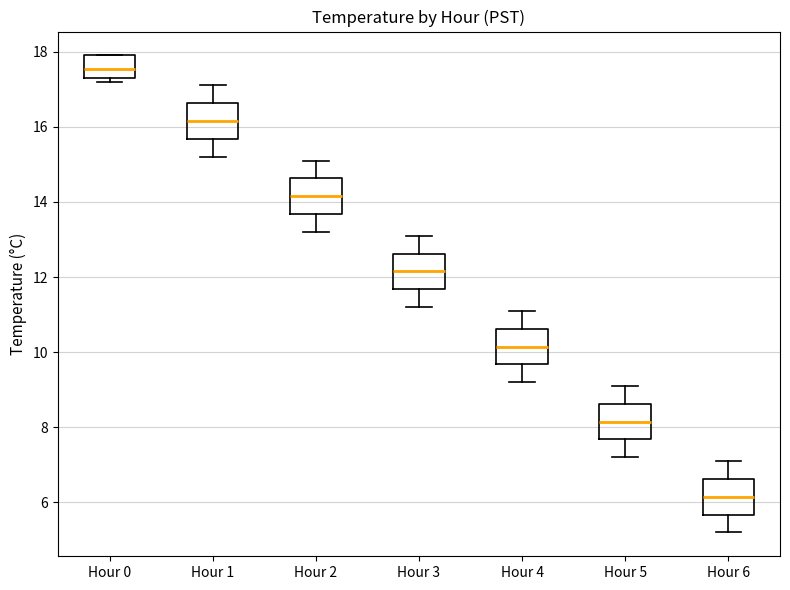

Reading left to right, read every box against the y-axis: the position of its median line, the range the box covers, and the ends of its whiskers. The values are not printed on the chart, so give them approximately, as read against the axis.

Hour 0: median 17.6, box 17.4 to 18.0, whiskers 17.2 to 18.0
Hour 1: median 16.2, box 15.6 to 16.6, whiskers 15.2 to 17.2
Hour 2: median 14.2, box 13.6 to 14.6, whiskers 13.2 to 15.2
Hour 3: median 12.2, box 11.6 to 12.6, whiskers 11.2 to 13.2
Hour 4: median 10.2, box 9.6 to 10.6, whiskers 9.2 to 11.2
Hour 5: median 8.2, box 7.6 to 8.6, whiskers 7.2 to 9.2
Hour 6: median 6.2, box 5.6 to 6.6, whiskers 5.2 to 7.2